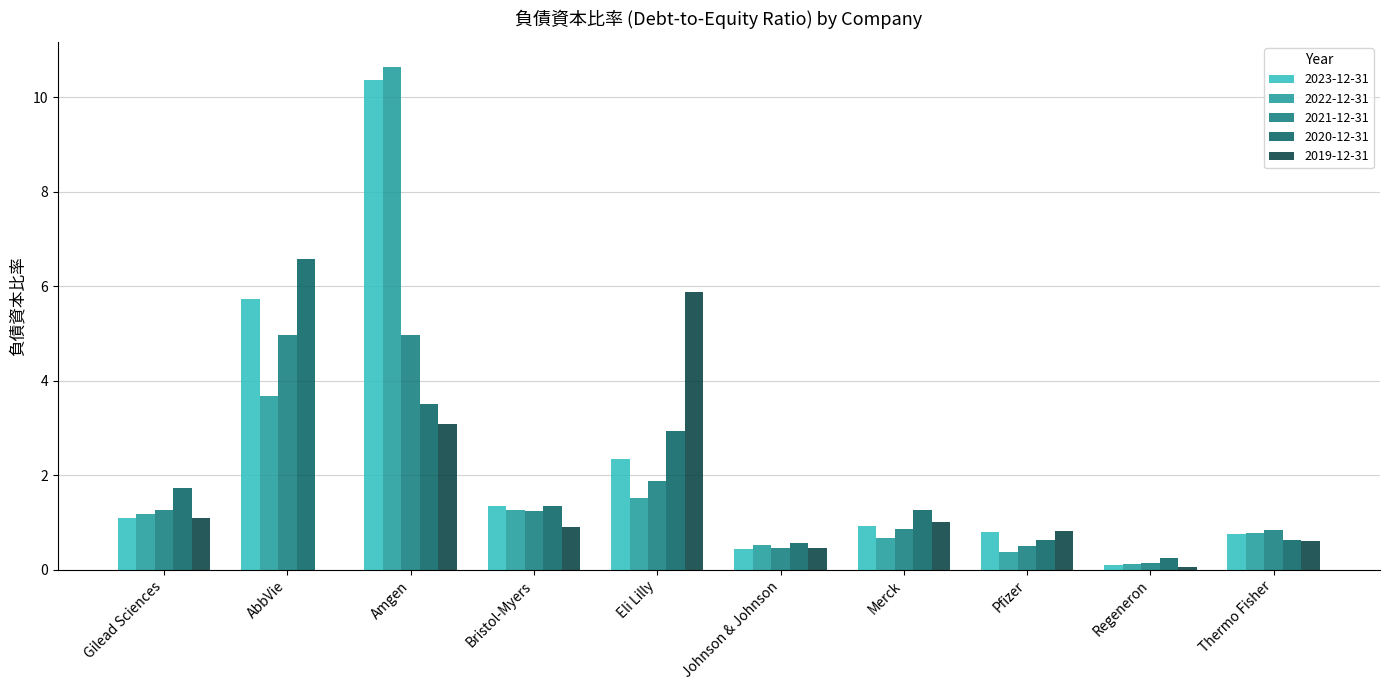

How many values in the 2021-12-31 series exceed 1?

5